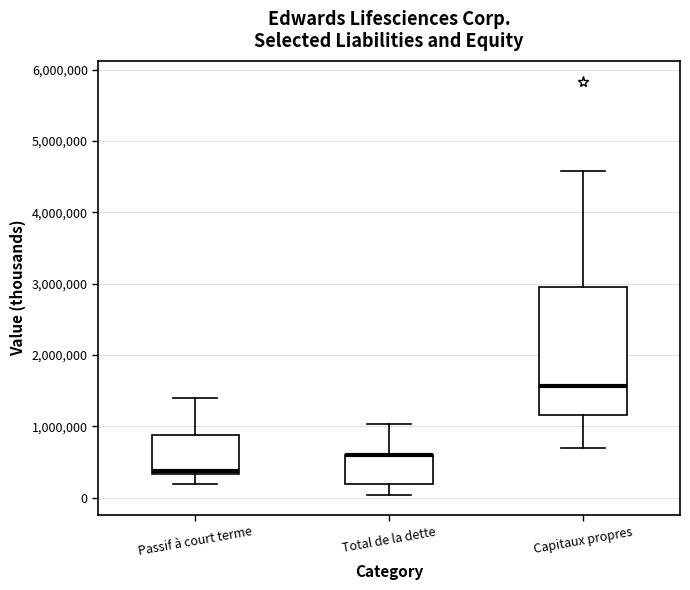

Reading left to right, read every box against the y-axis: the position of its median line, the range the box covers, and the ends of its whiskers. The values are not printed on the chart, so give them approximately, as read against the axis.

Passif à court terme: median 400000, box 300000 to 900000, whiskers 200000 to 1400000
Total de la dette: median 600000 (drawn on the box's upper edge), box 200000 to 600000, whiskers 0 to 1000000
Capitaux propres: median 1600000, box 1200000 to 3000000, whiskers 700000 to 4600000